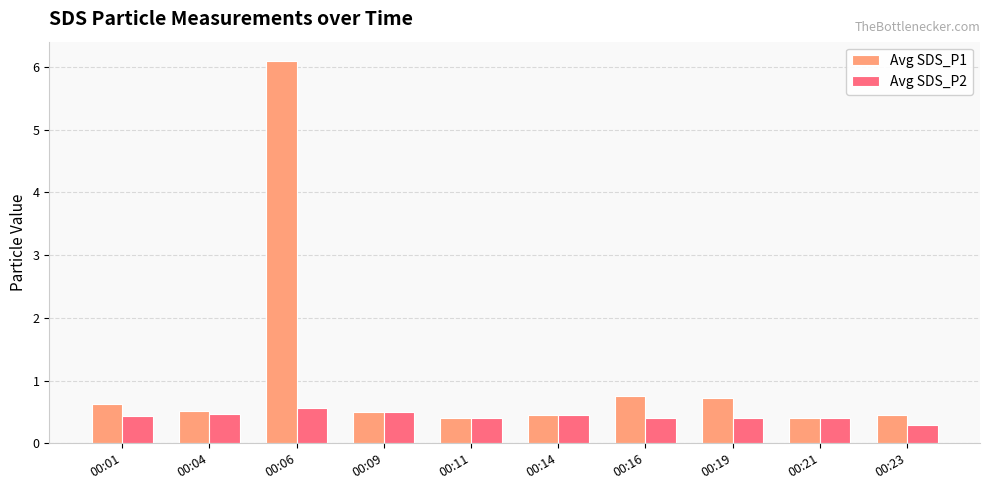

List the series in order of their peak value, lowest first.

Avg SDS_P2, Avg SDS_P1